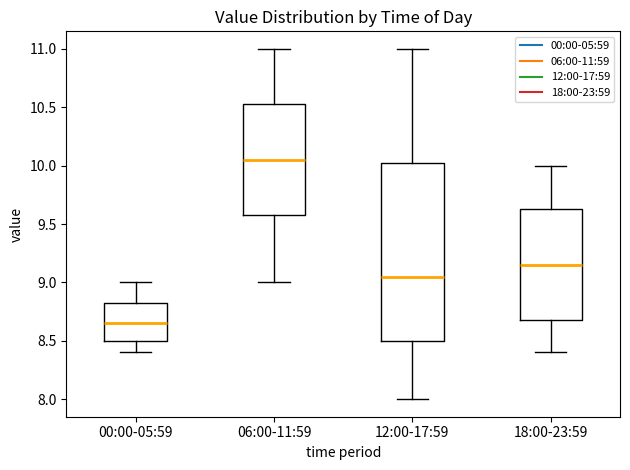

Where does the upper whisker of the box for 18:00-23:59 end on the y-axis? The values are not printed on the chart, so give them approximately, as read against the axis.

10.00